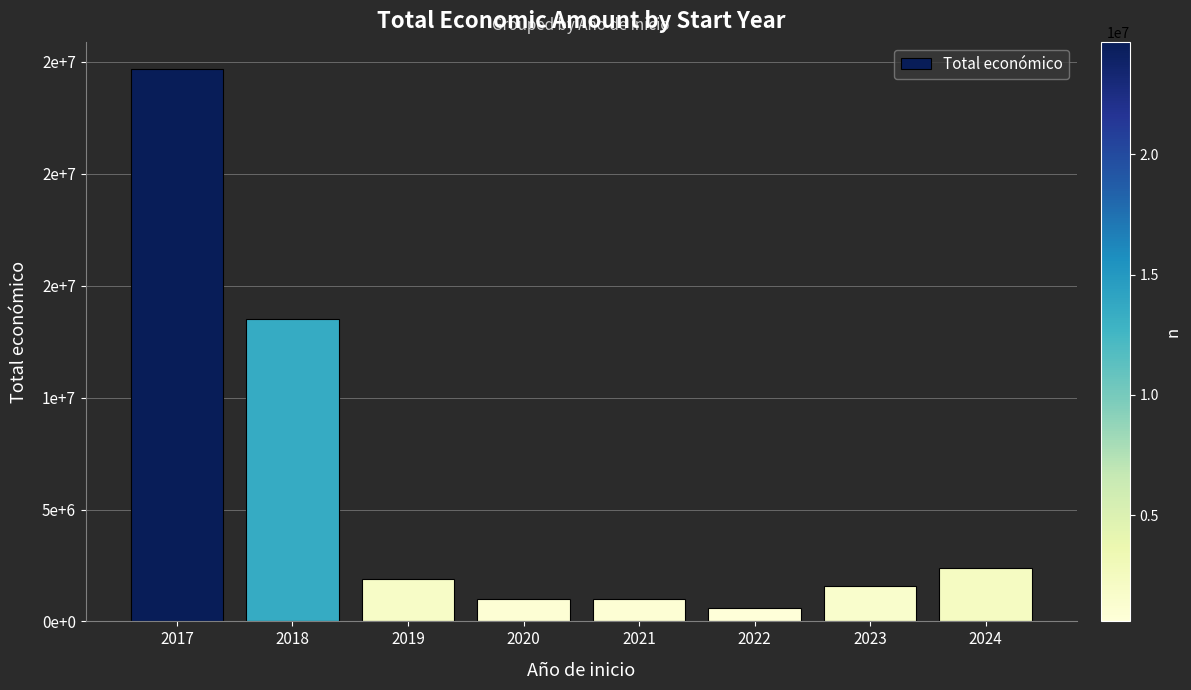

What is the average value?

5832055